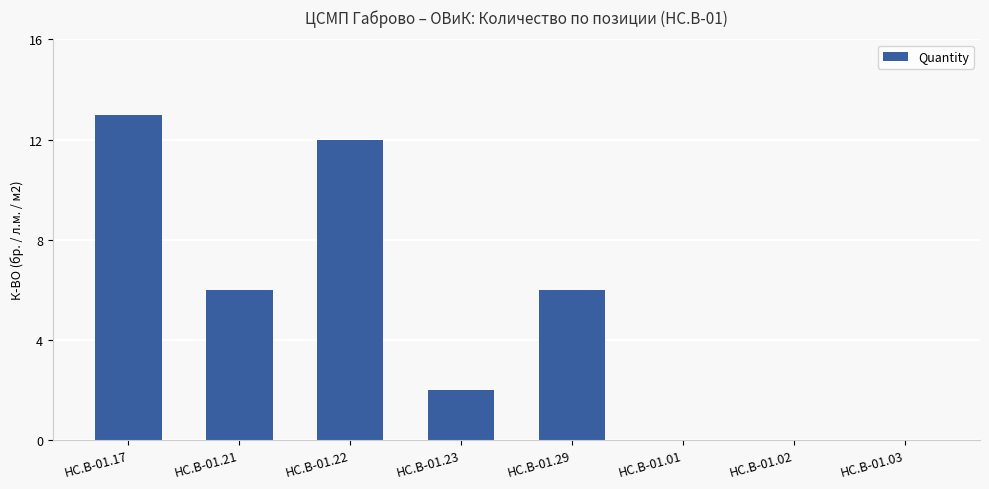

Count the number of data series in this chart.

1